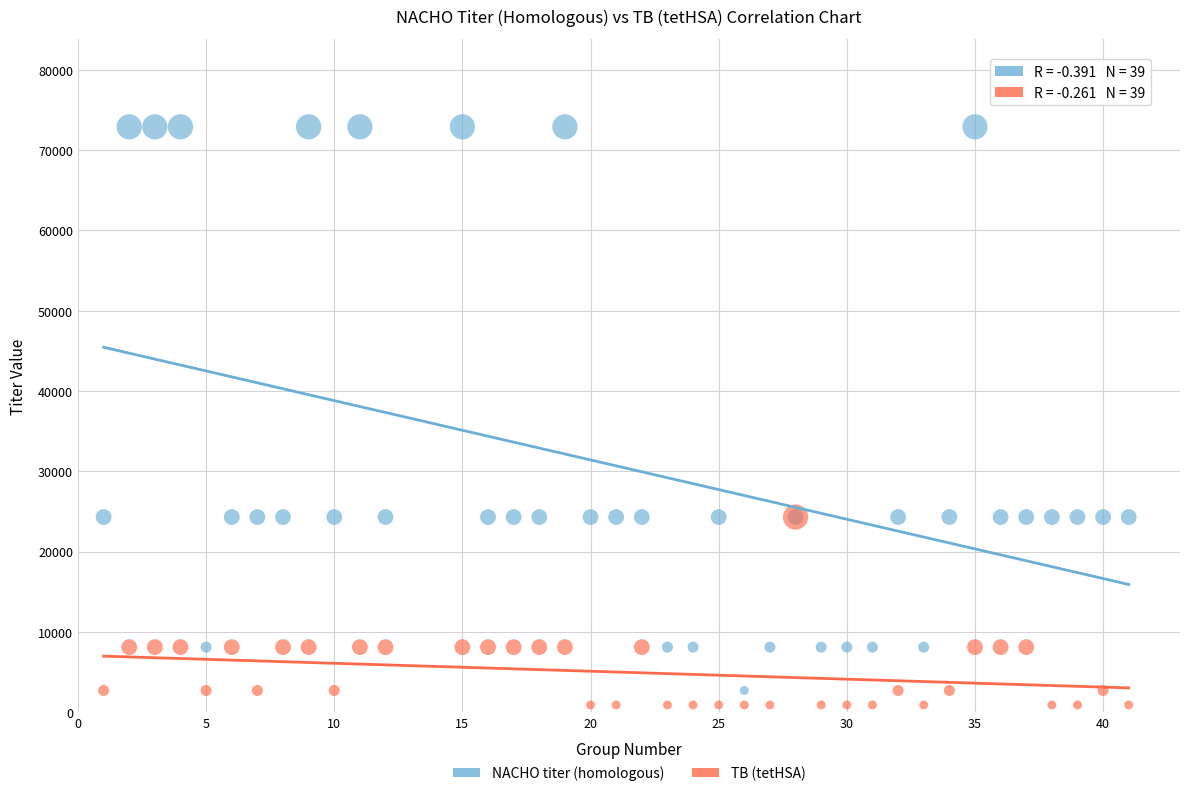

What are all the series names shown in the legend?

NACHO titer (homologous), TB (tetHSA)